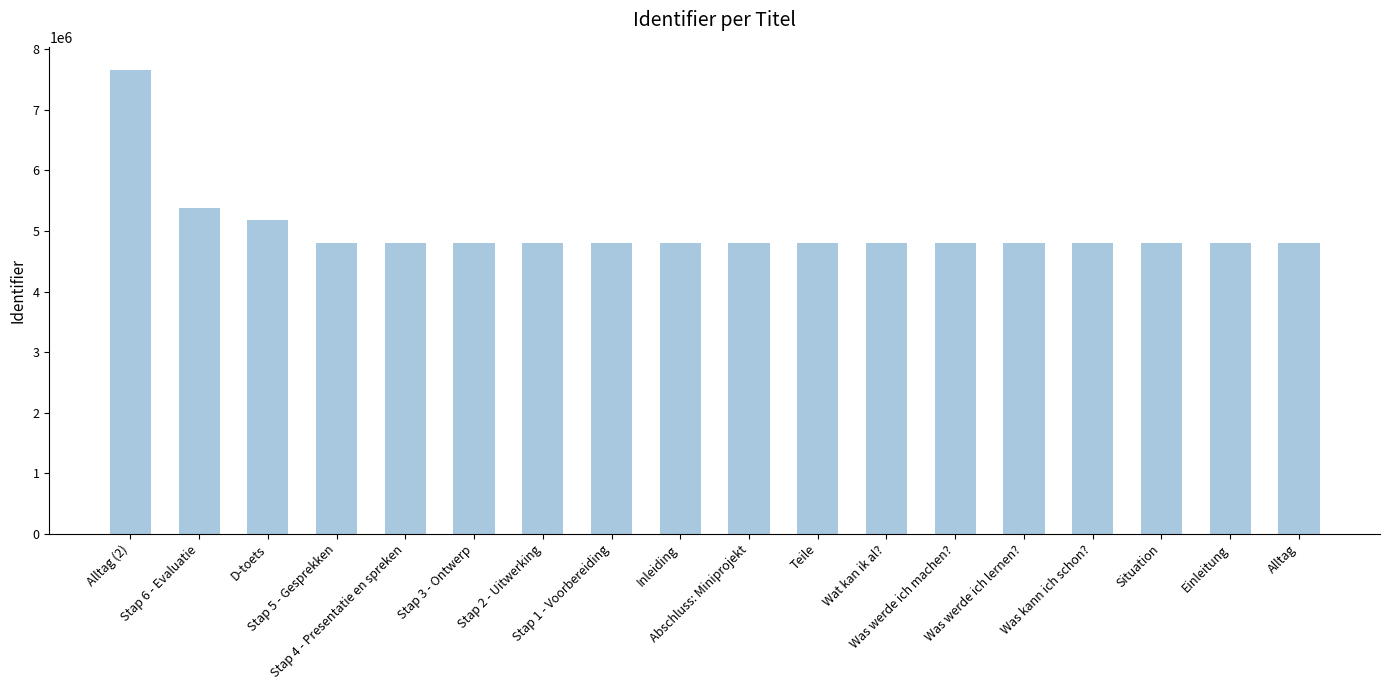

What is the change in value from Inleiding to Situation?

-161